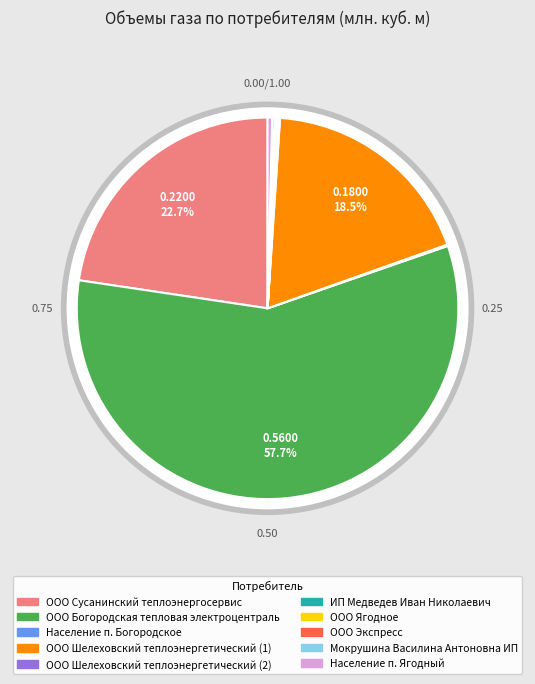

Which category has the smallest portion of the pie?

ООО Ягодное